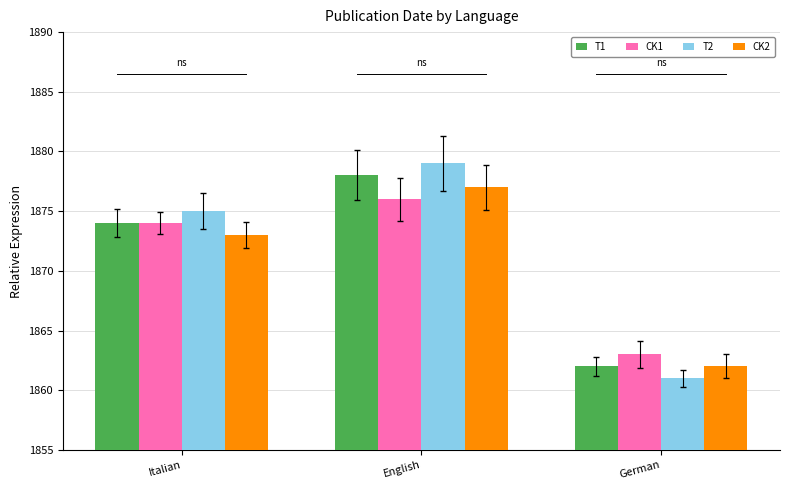

What is the difference between the highest and lowest values at Italian?

2